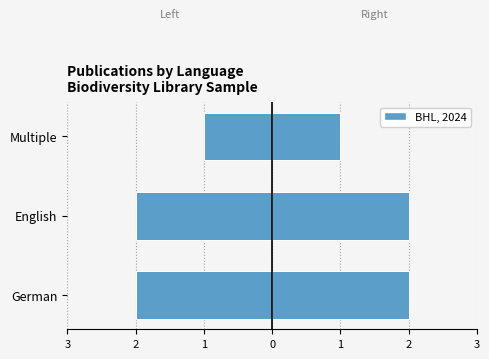

What is the difference between the Count (left) values at Multiple and English?

1